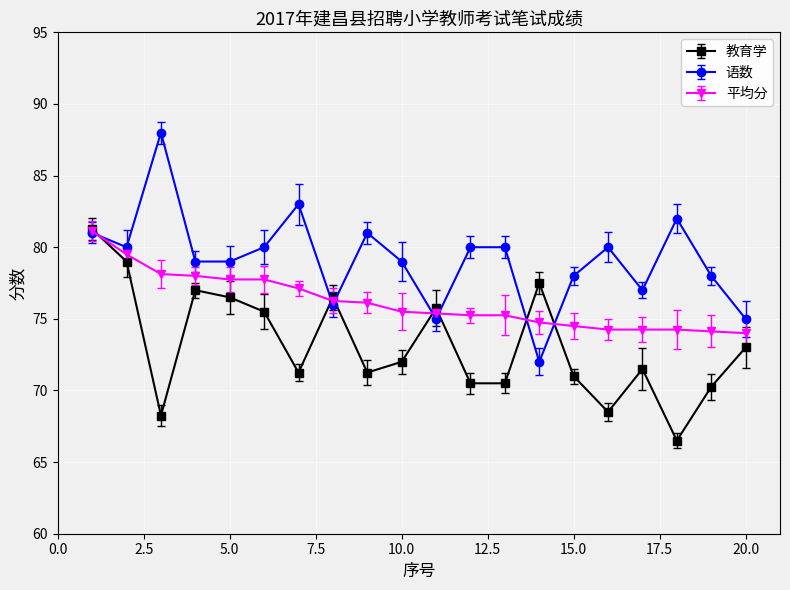

What is the smallest value displayed?

66.5